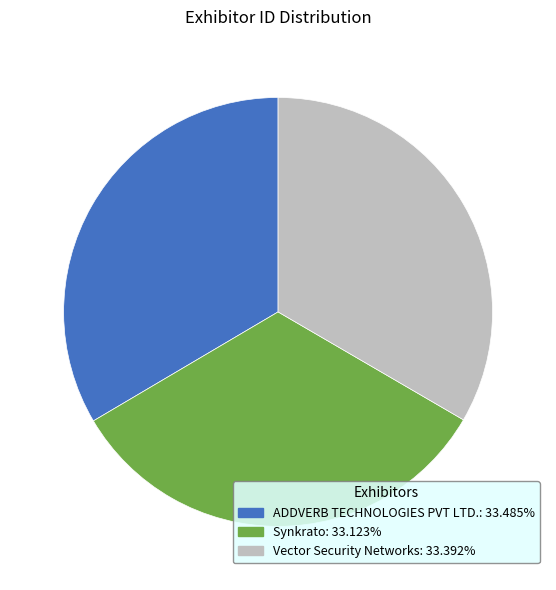

Do Vector Security Networks and ADDVERB TECHNOLOGIES PVT LTD. together represent more than half of the pie?

Yes